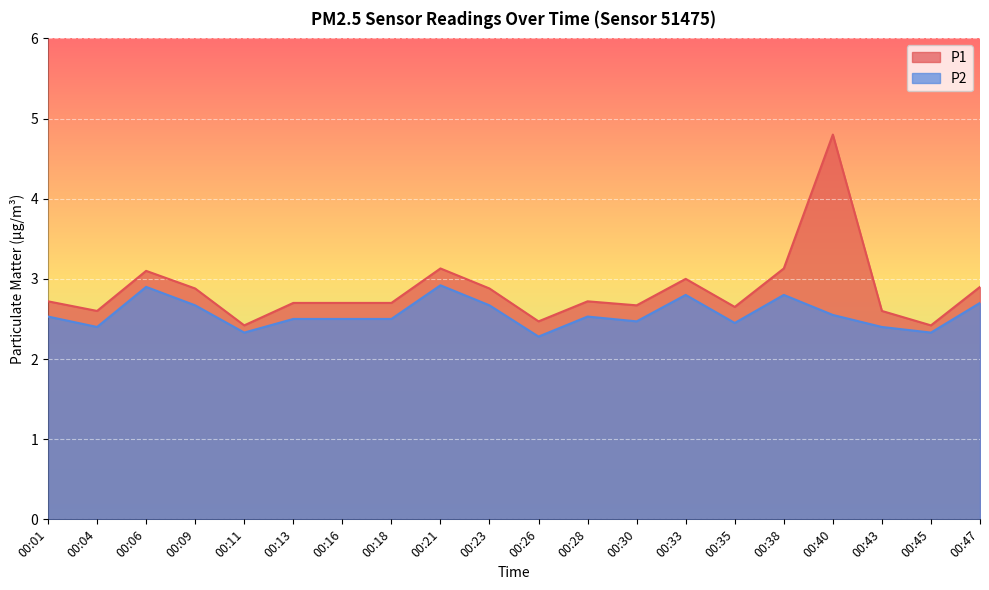

At which category is the sum across all series the highest?

00:40